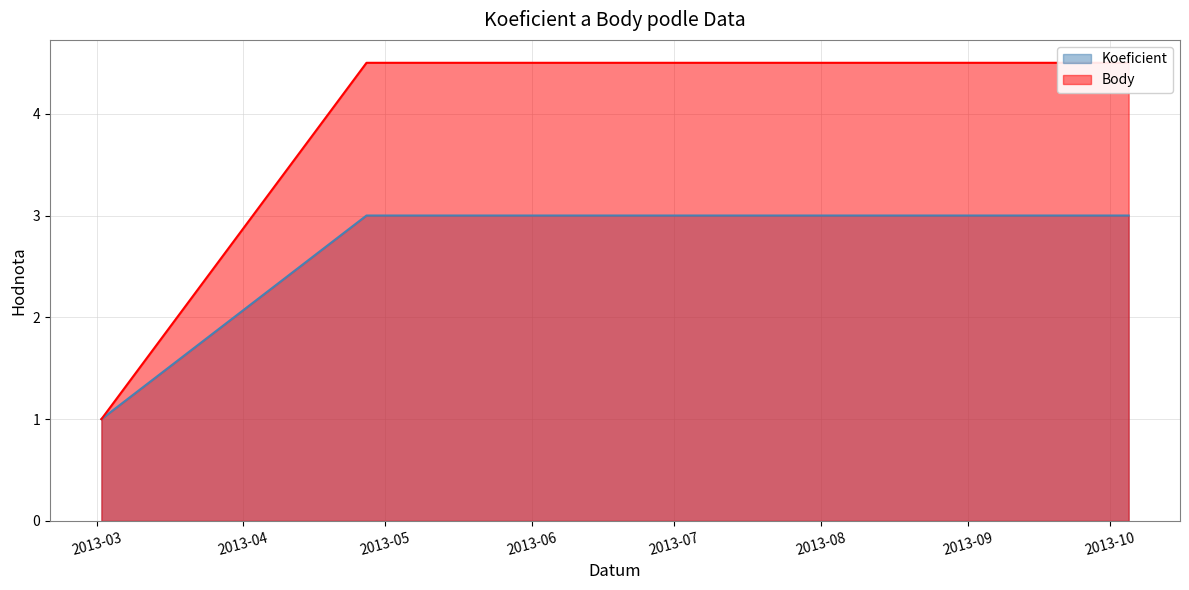

Which series has the largest total across all categories?

CTL